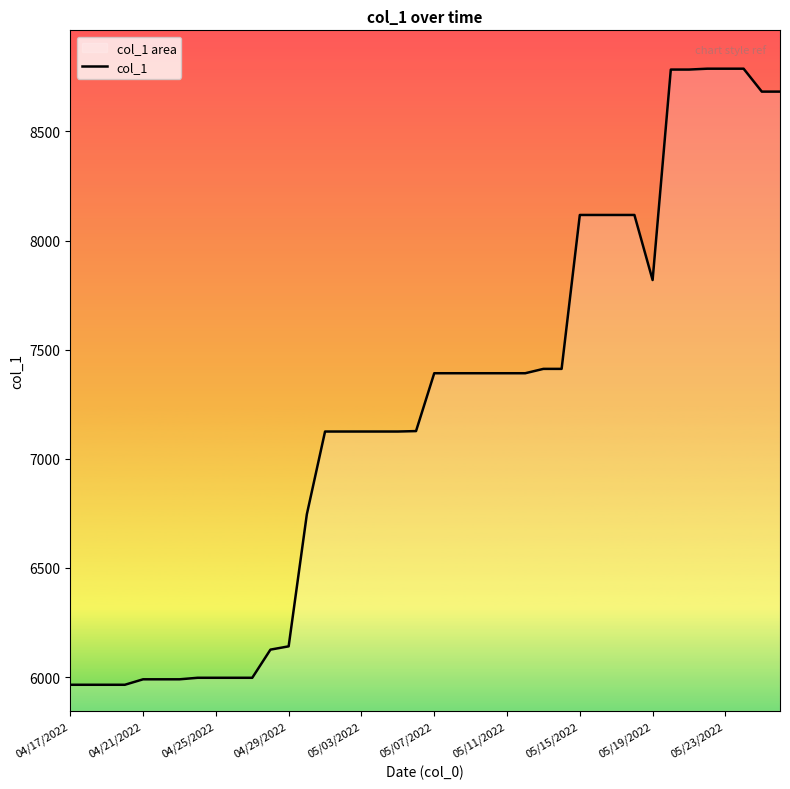

Which has a higher value, 05/15/2022 or 04/29/2022?

05/15/2022